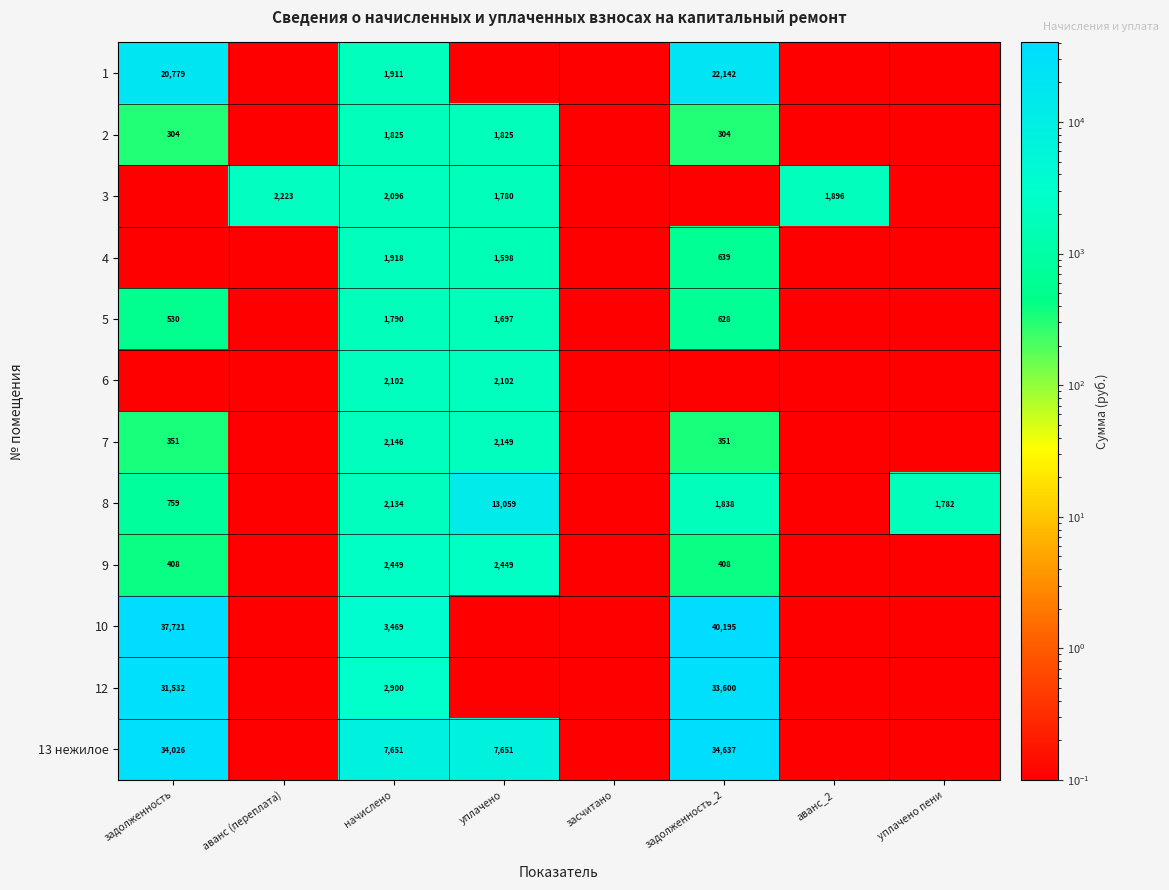

Is it true that 7 equals 604.0 at задолженность?

False